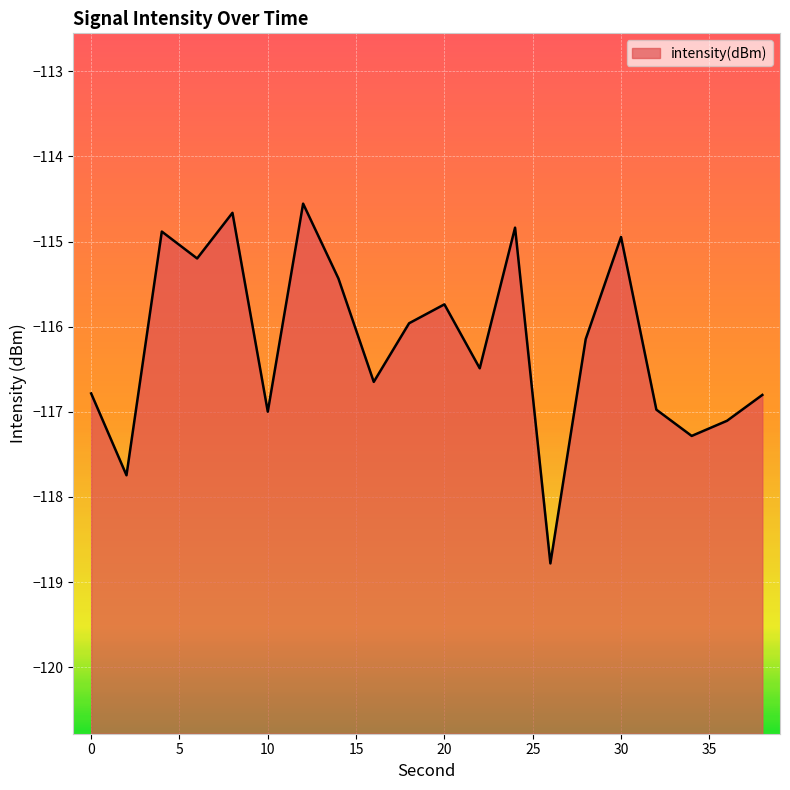

True or false: the data shows -45.7 at 2.

False